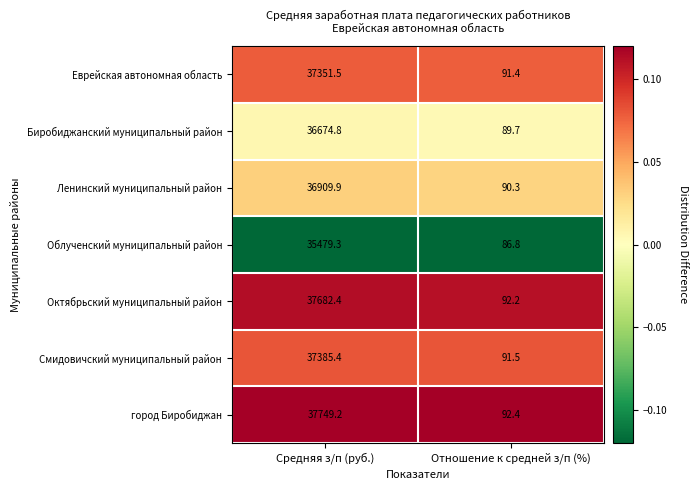

The value of Ленинский муниципальный район at Отношение к средней з/п (%) is 90.3. True or false?

True